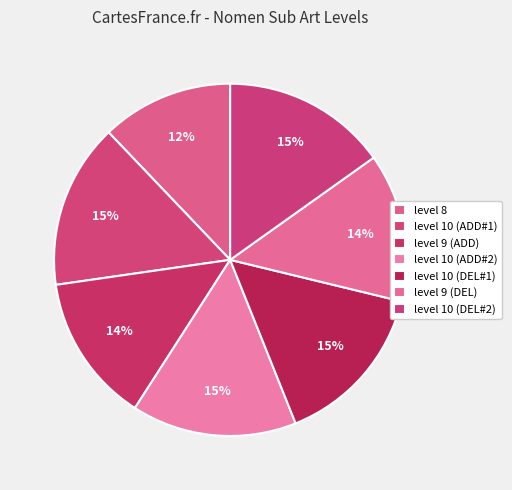

Count the number of slices in the pie.

7